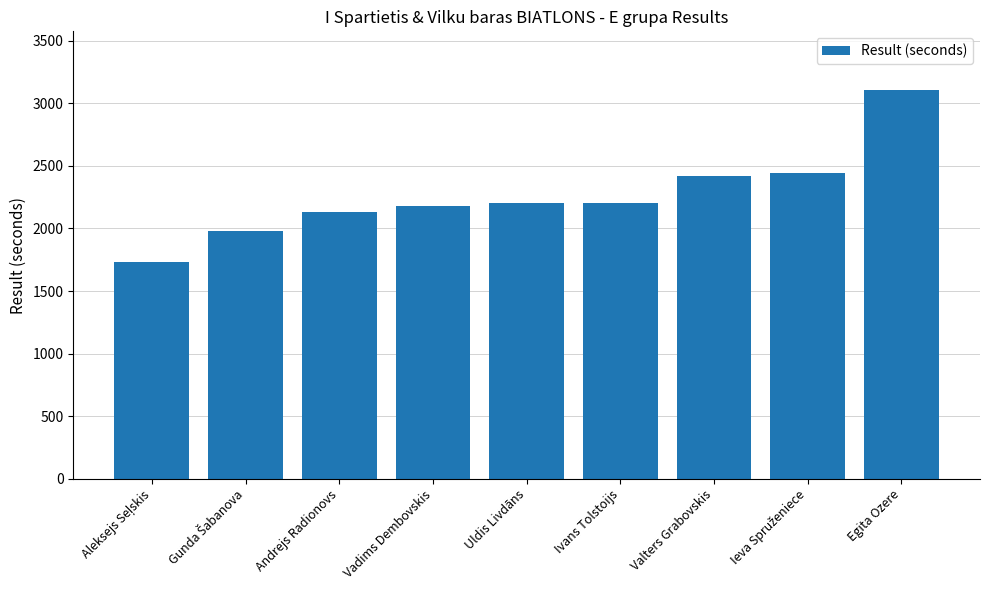

What is the difference between the maximum and minimum values?

1375